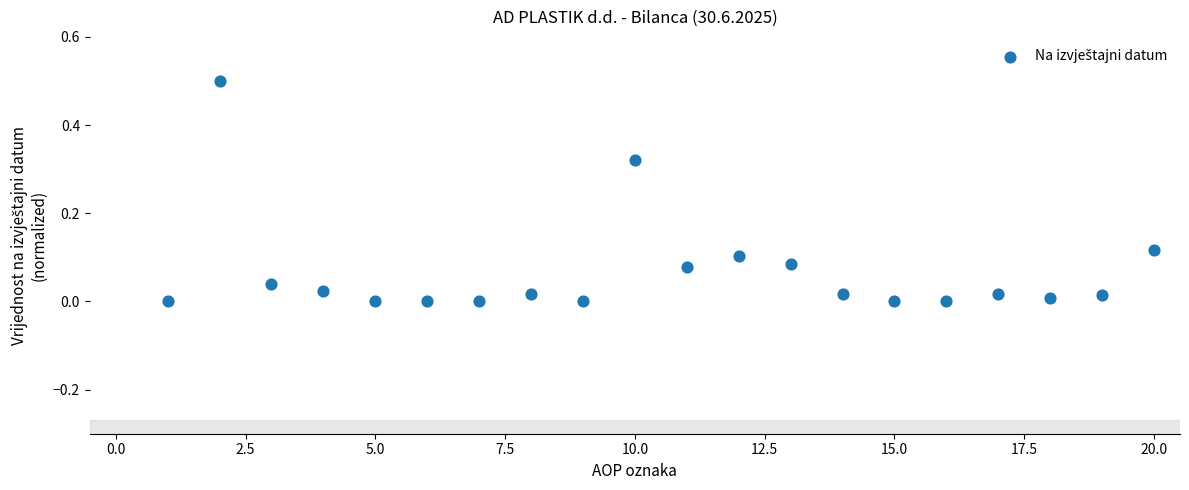

What is the range of Y values (max minus min)?

0.5